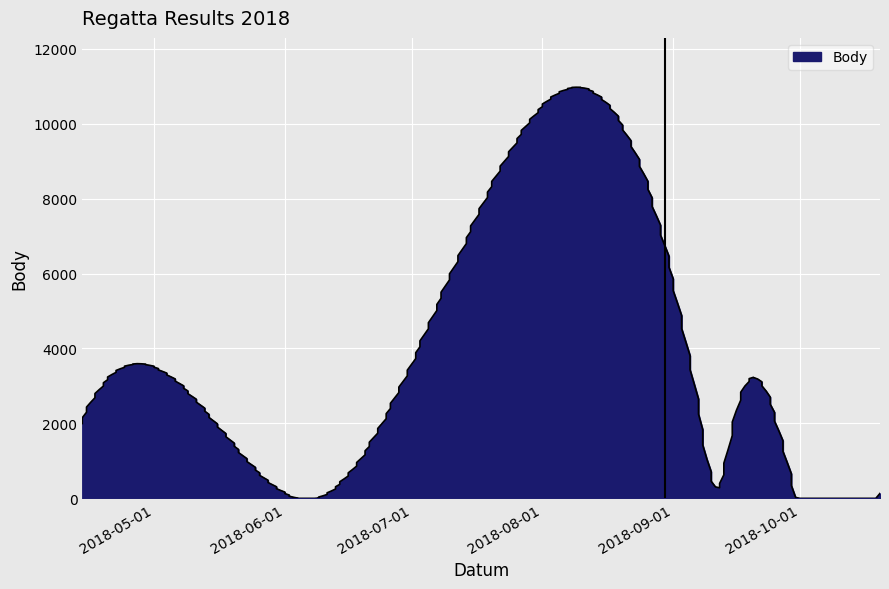

True or false: Pořadí and Body cross at least once.

False